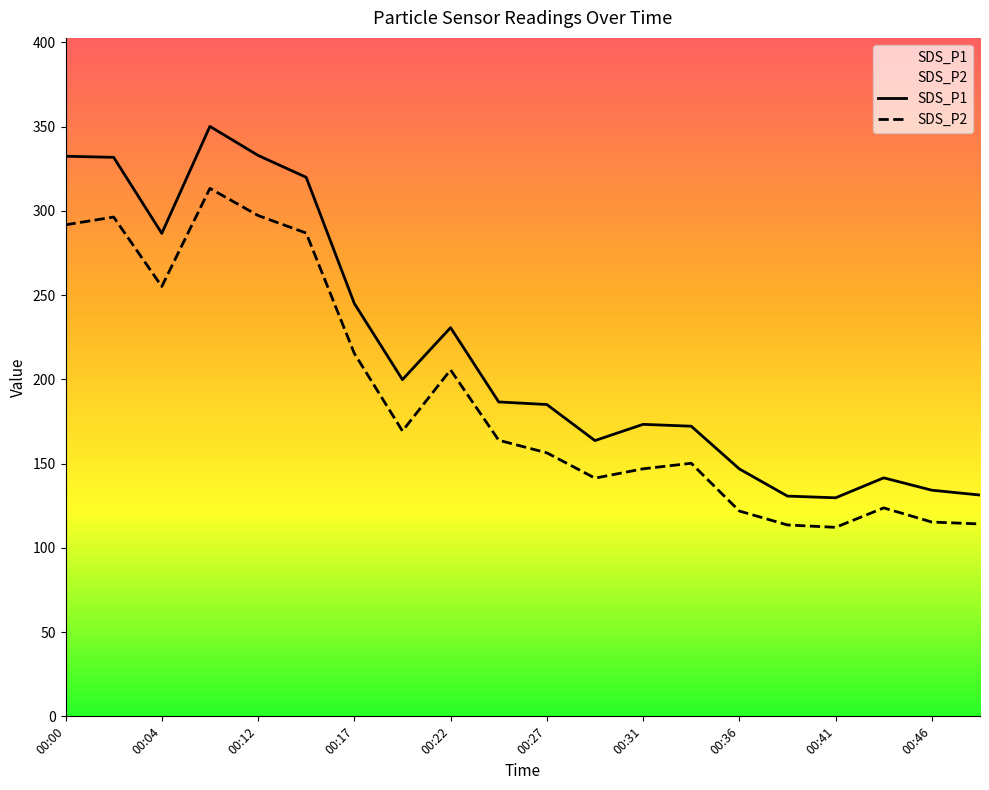

Which series has the largest range (max minus min)?

SDS_P1